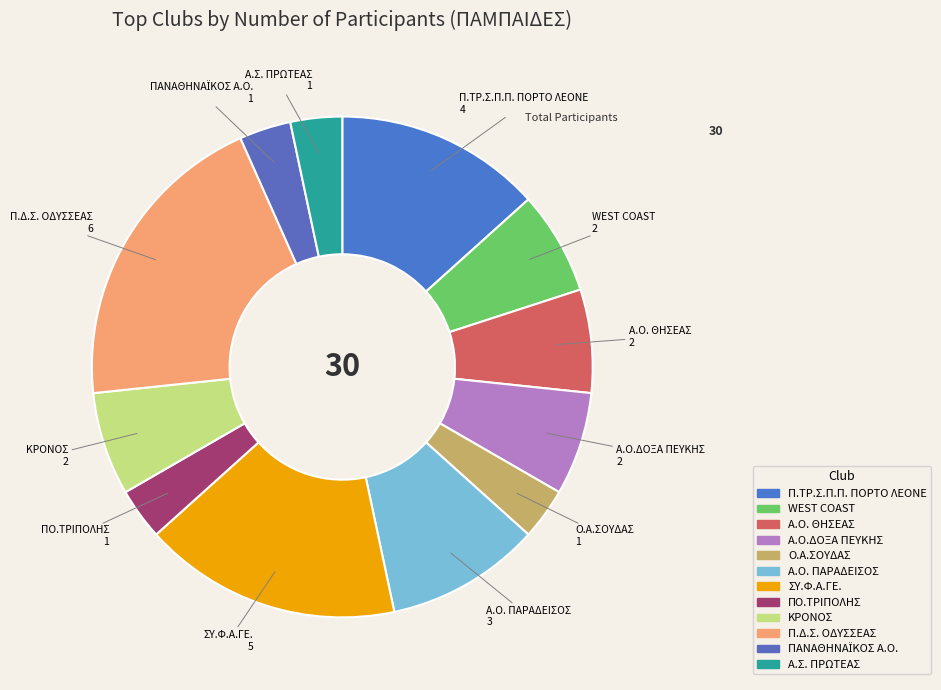

Which category has the biggest portion of the pie?

Π.Δ.Σ. ΟΔΥΣΣΕΑΣ